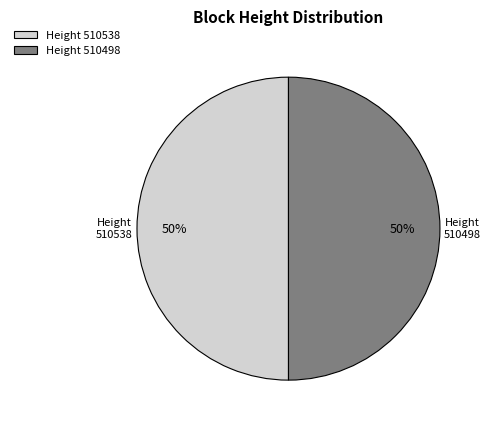

To the nearest percent, what is the average slice percentage?

50%